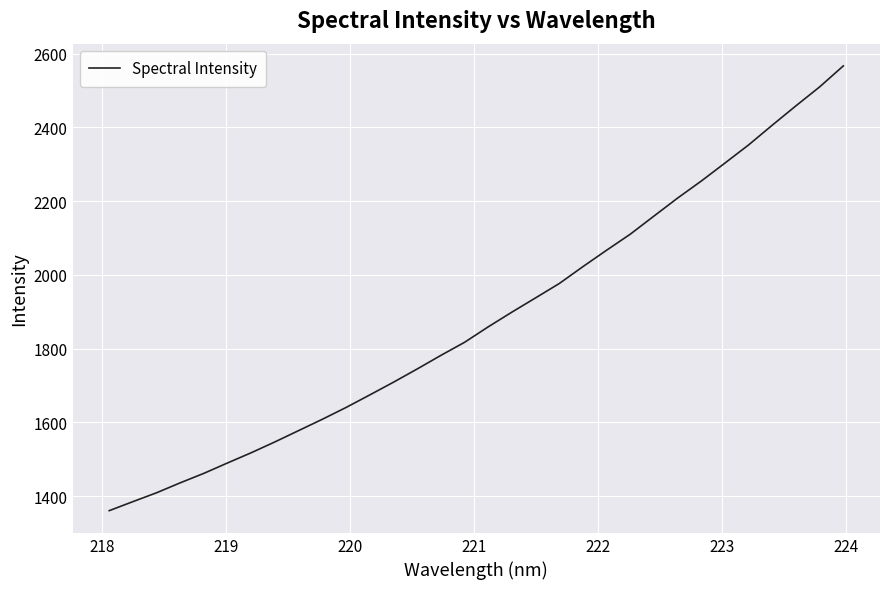

Count the number of data series in this chart.

1